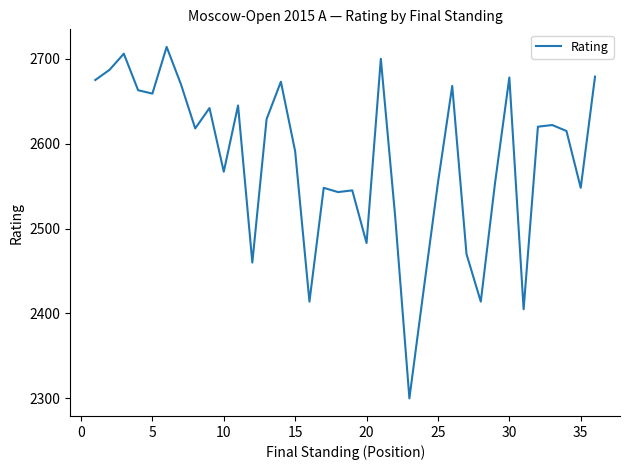

What is the difference between the maximum and minimum values?

414